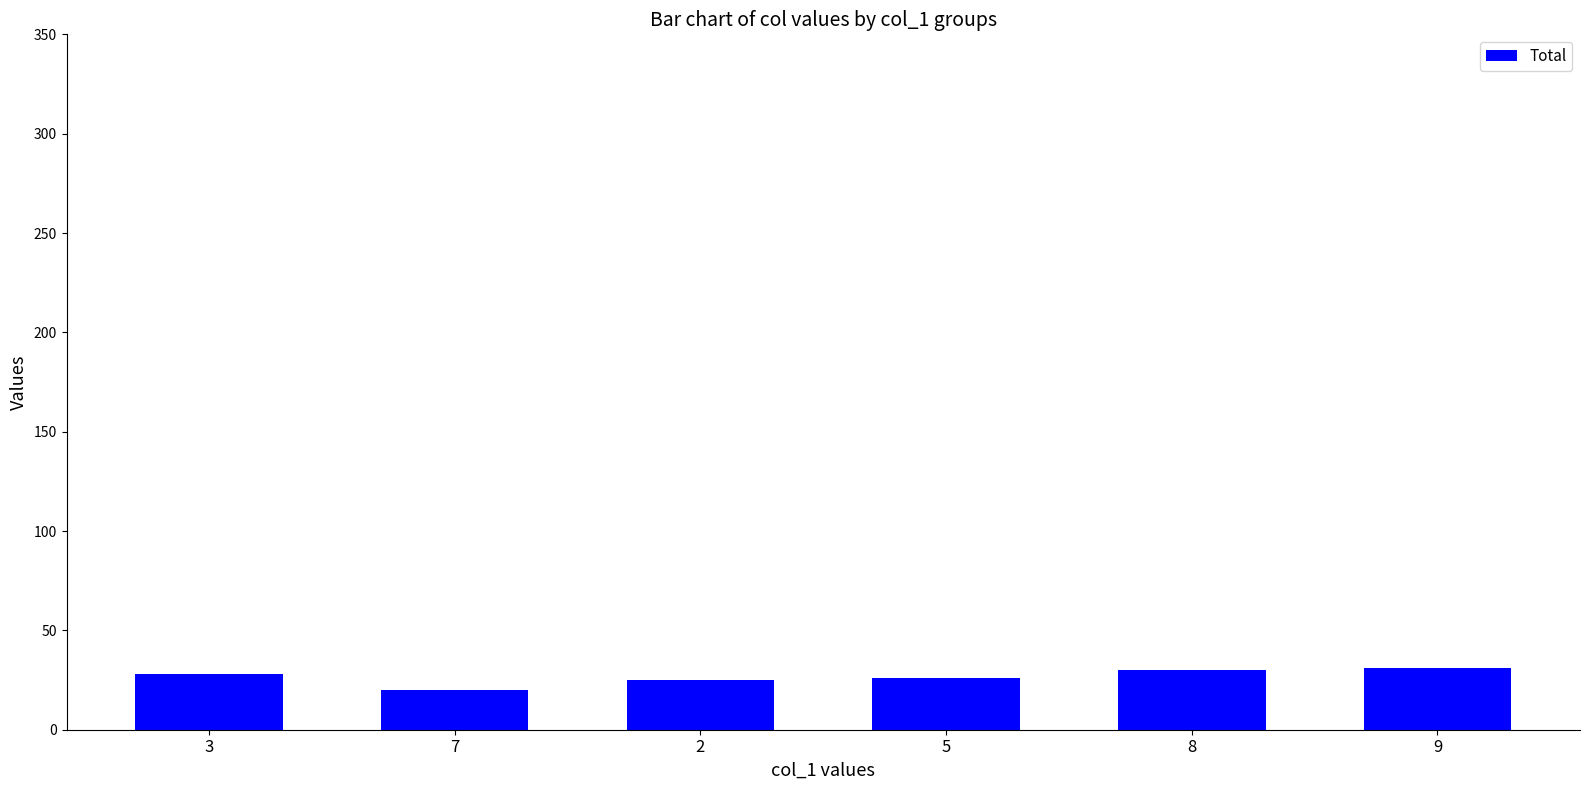

What is the average value?

27